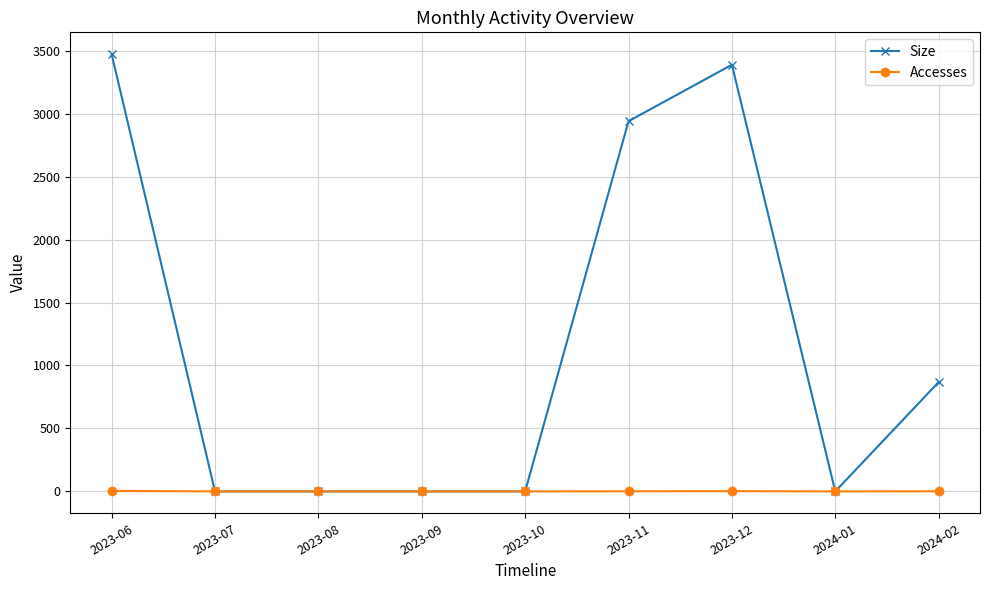

What is the approximate value of Size at 2023-06, to the nearest 50?

3450